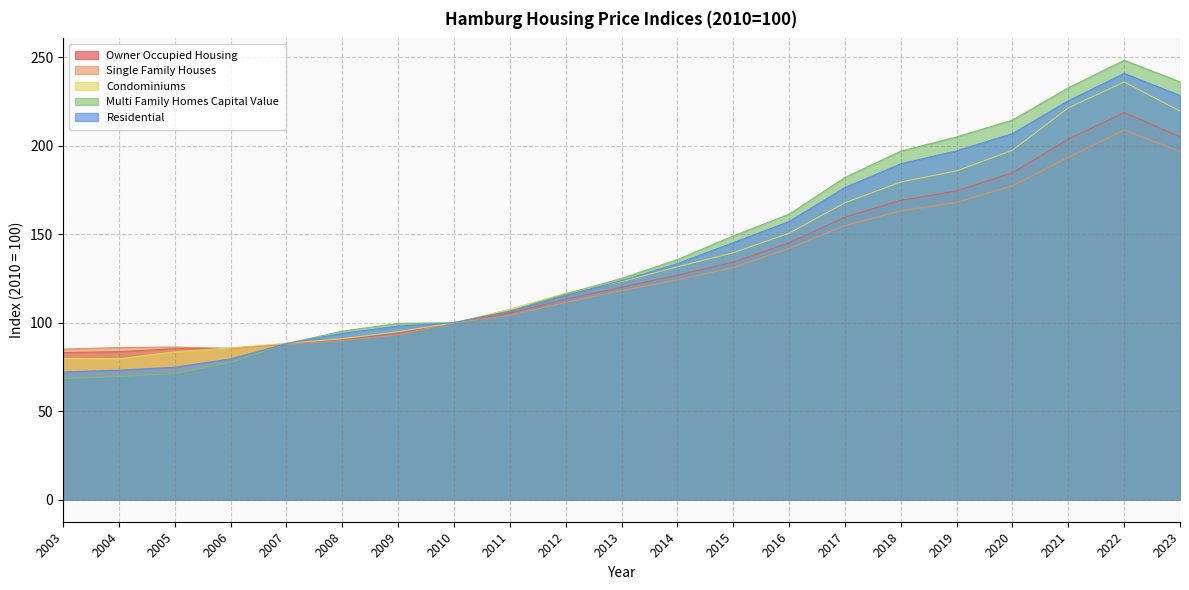

In Condominiums, how many points are lower than both neighbors (excluding endpoints)?

1